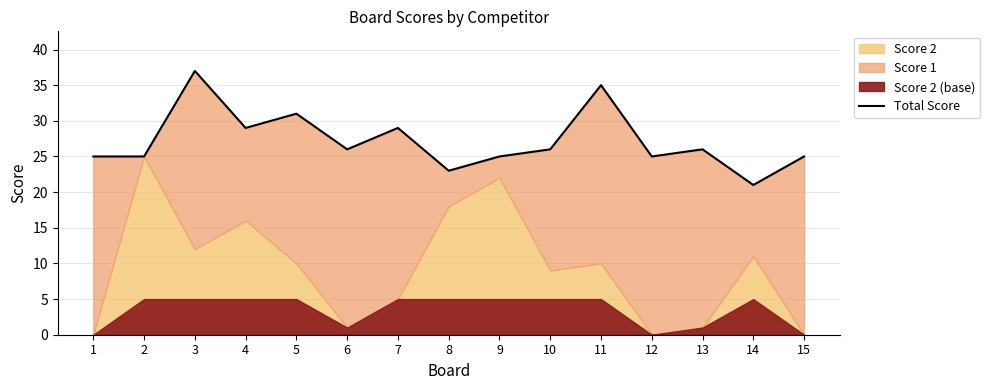

The chart shows a value of 65 at 3. True or false?

False